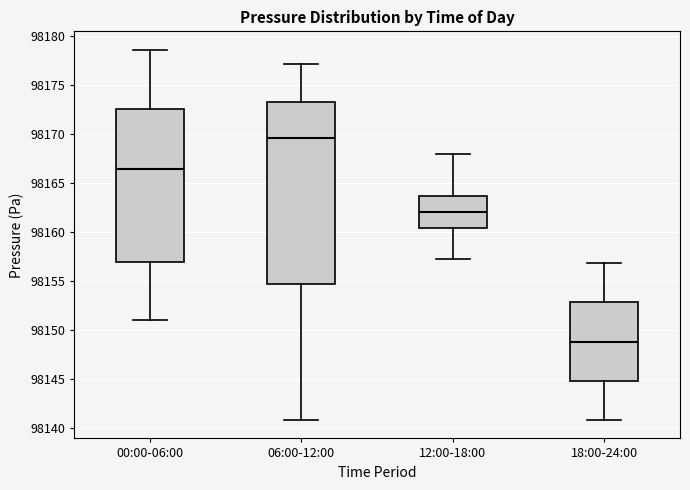

Reading left to right, read every box against the y-axis: the position of its median line, the range the box covers, and the ends of its whiskers. The values are not printed on the chart, so give them approximately, as read against the axis.

00:00-06:00: median 98166.5, box 98157.0 to 98172.5, whiskers 98151.0 to 98178.5
06:00-12:00: median 98169.5, box 98154.5 to 98173.5, whiskers 98141.0 to 98177.0
12:00-18:00: median 98162.0, box 98160.5 to 98163.5, whiskers 98157.0 to 98168.0
18:00-24:00: median 98149.0, box 98145.0 to 98153.0, whiskers 98141.0 to 98157.0